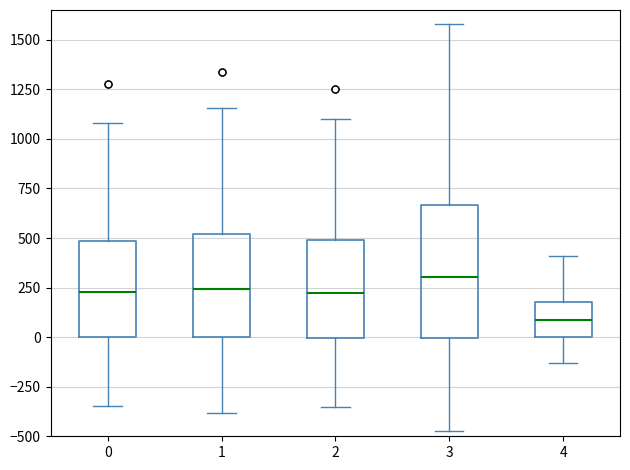

Which box is the tallest, from its lower edge to its upper edge?

3